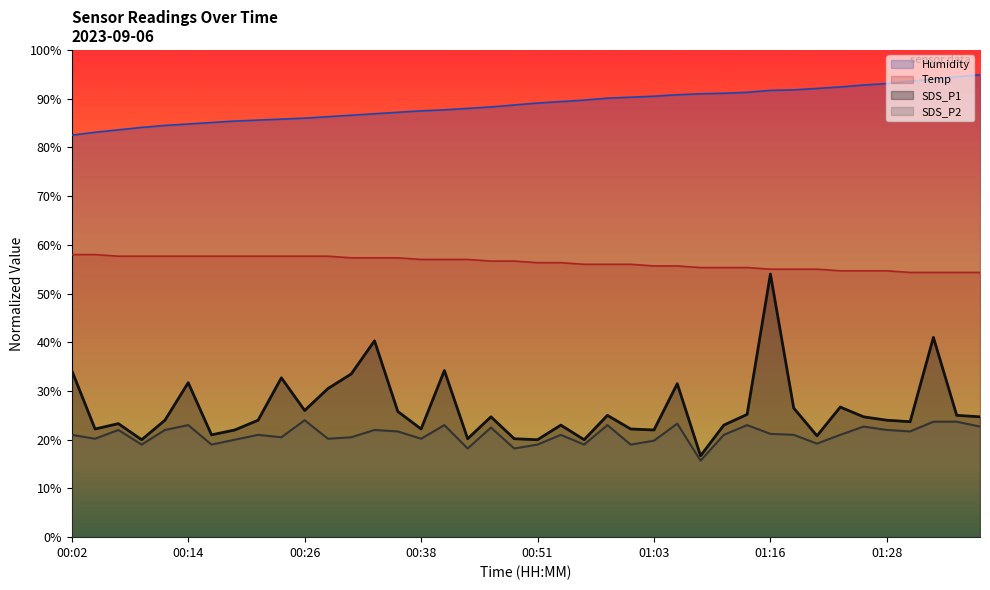

Rank the series at 01:33 from lowest to highest value.

SDS_P2, SDS_P1, Temp, Humidity